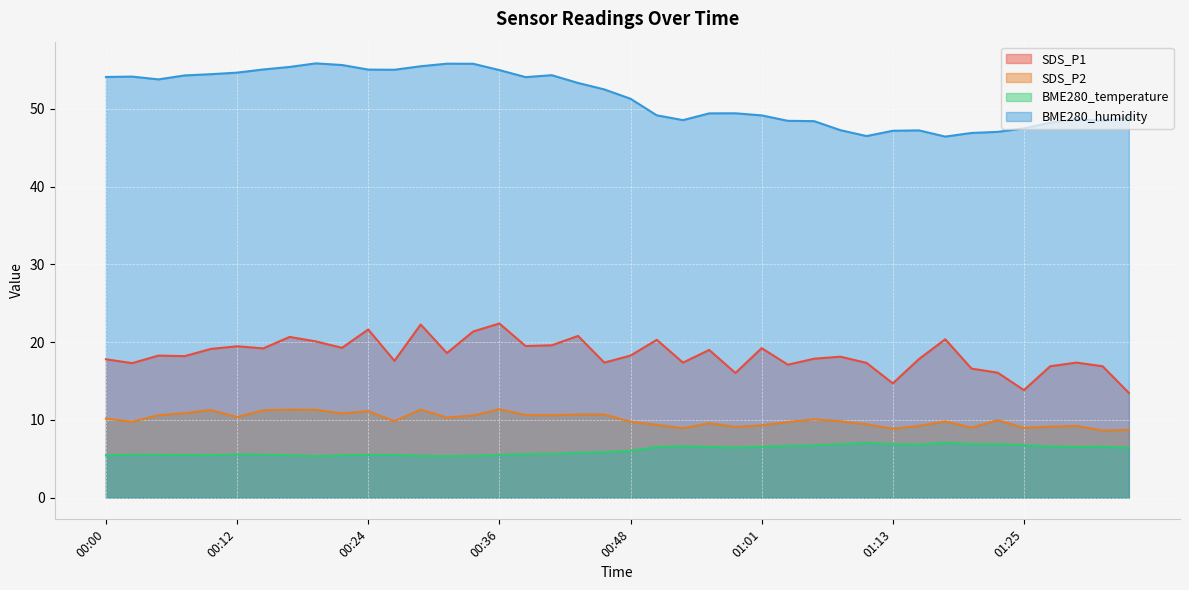

List the series in order of their peak value, highest first.

BME280_humidity, SDS_P1, SDS_P2, BME280_temperature